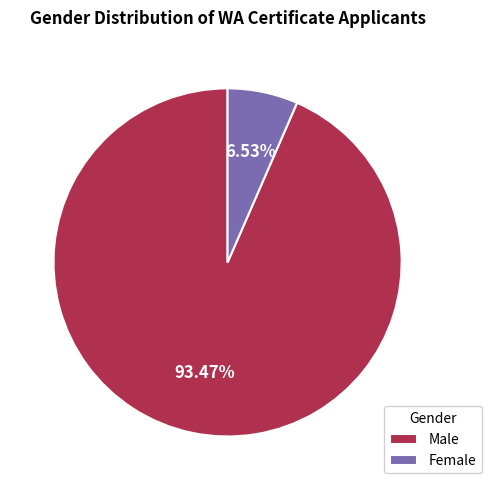

Between Male and Female, which is larger?

Male